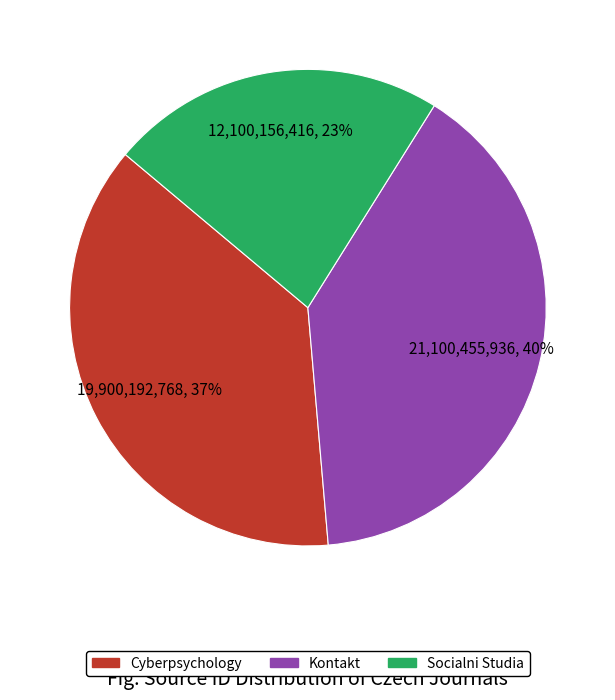

Is Kontakt the majority of the pie?

No